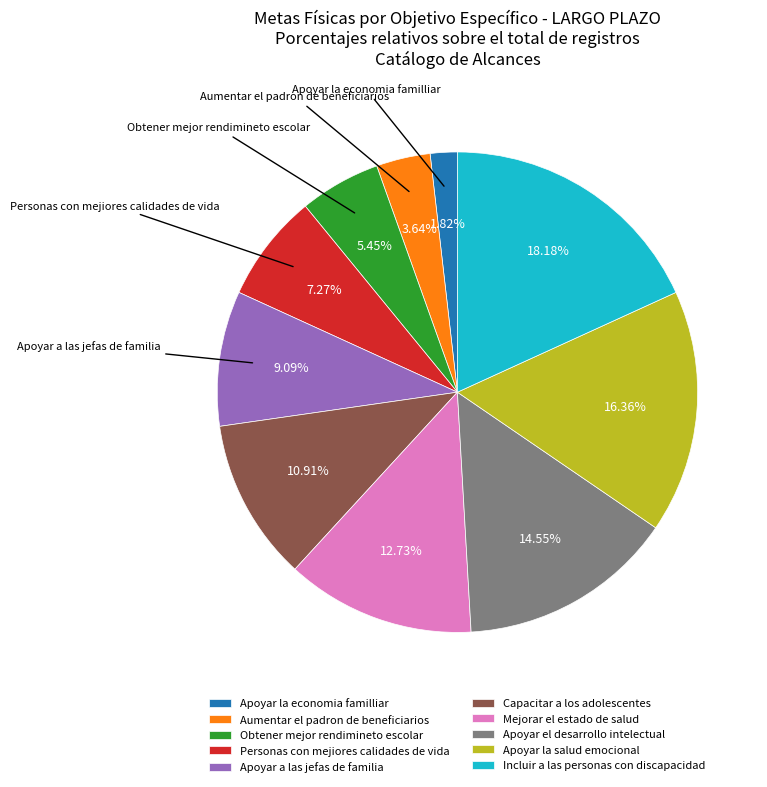

How many slices are in this pie chart?

10